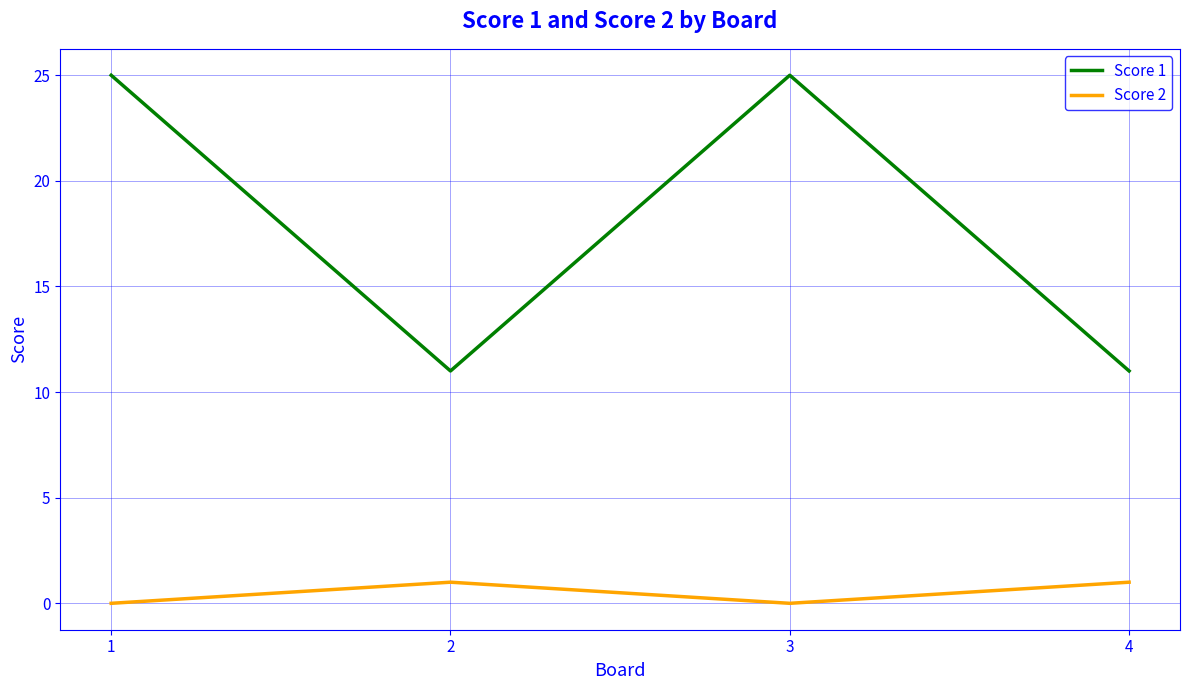

How many categories are shown in the chart?

4